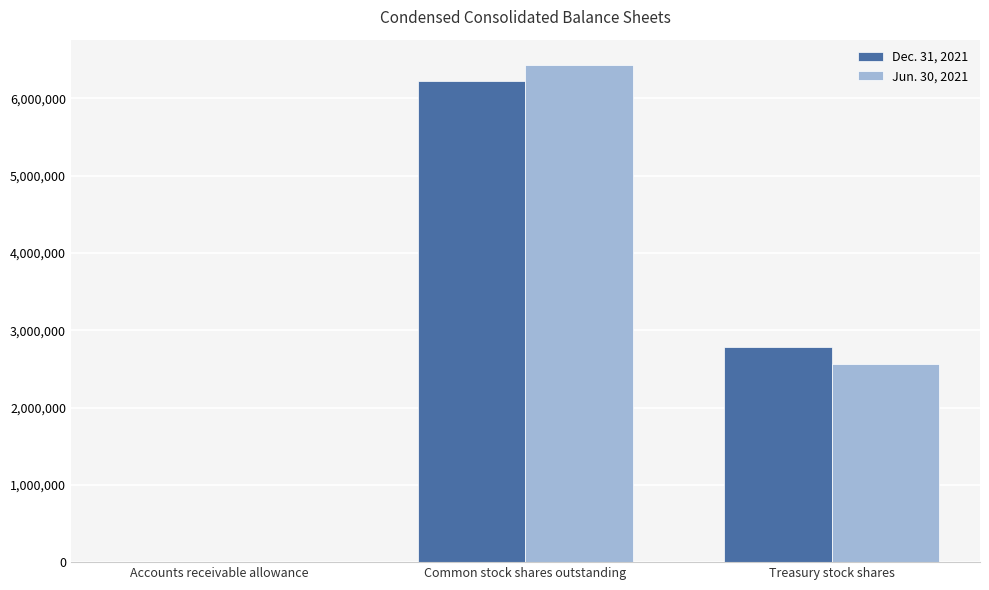

The Jun. 30, 2021 series shows 4242792 at Common stock shares outstanding. True or false?

False